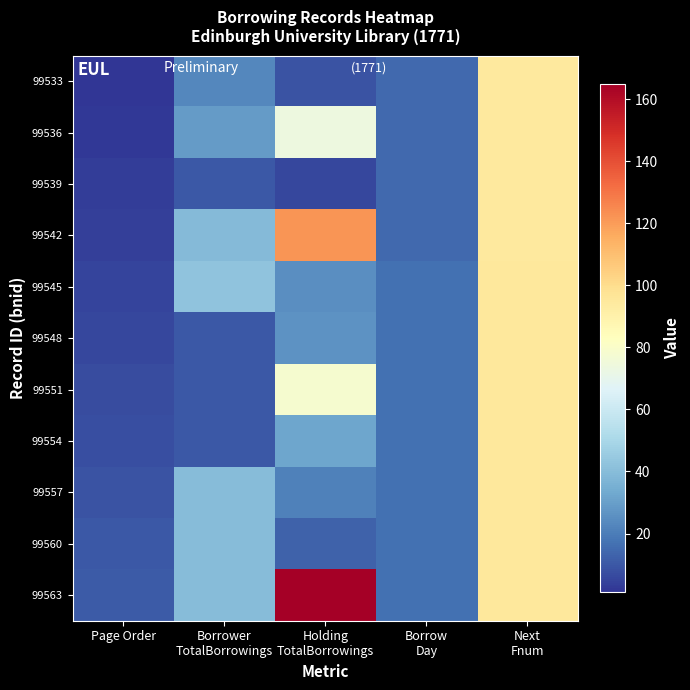

Which series has the largest range (max minus min)?

99563